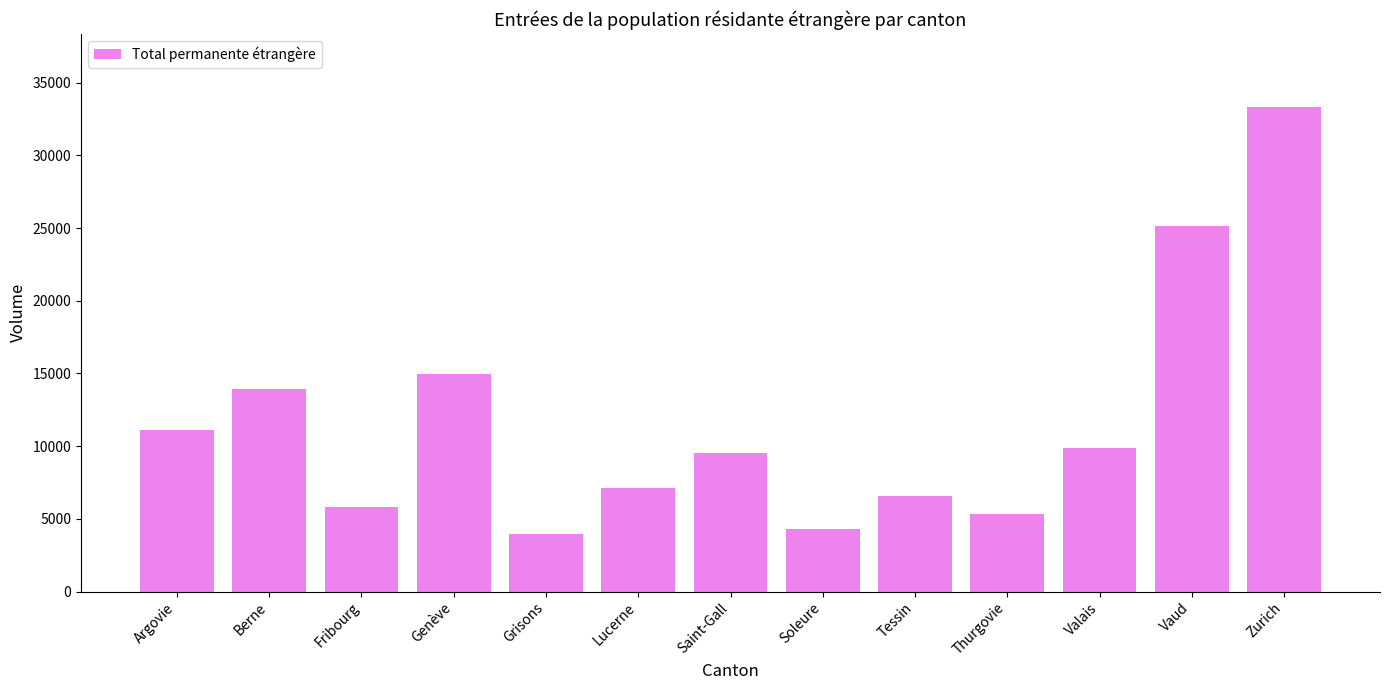

Reading left to right, extract all data points from this chart.

11094	13915	5794	14985	3929	7143	9504	4310	6550	5321	9882	25148	33350